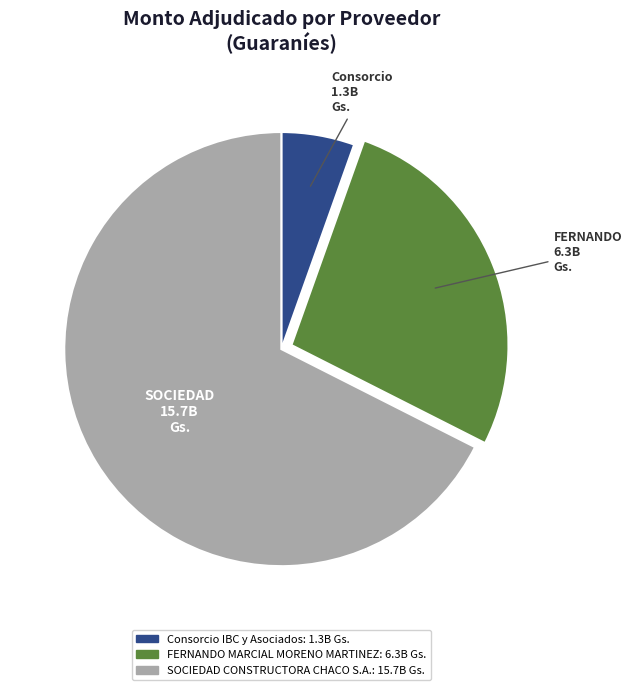

Combined, do FERNANDO MARCIAL MORENO MARTINEZ and Consorcio IBC y Asociados account for over 50%?

No